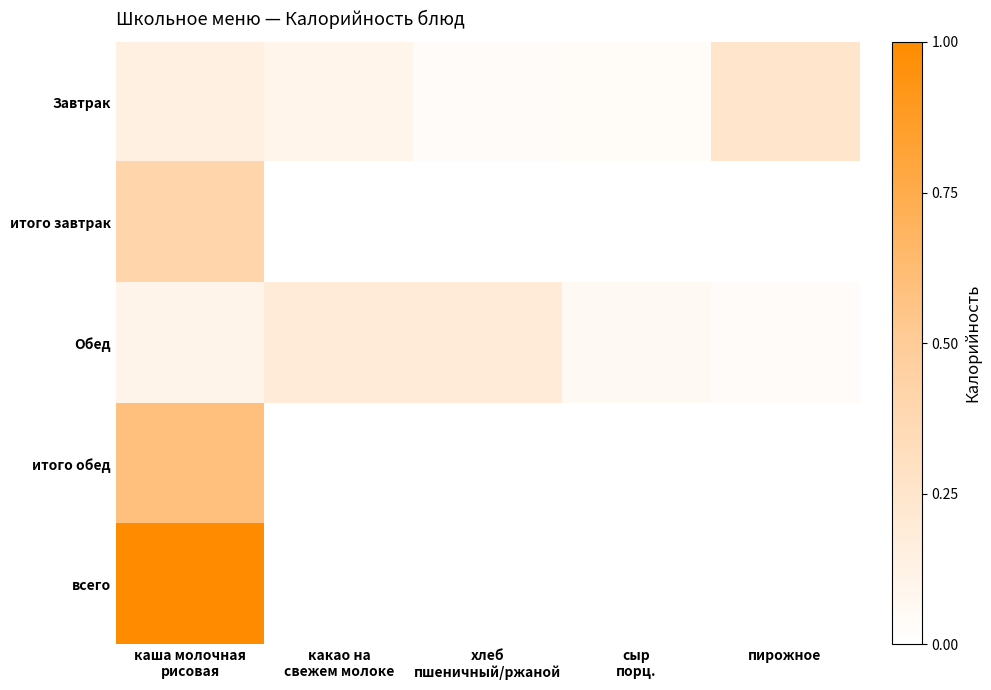

Between какао на
свежем молоке and каша молочная
рисовая, which is larger?

каша молочная
рисовая